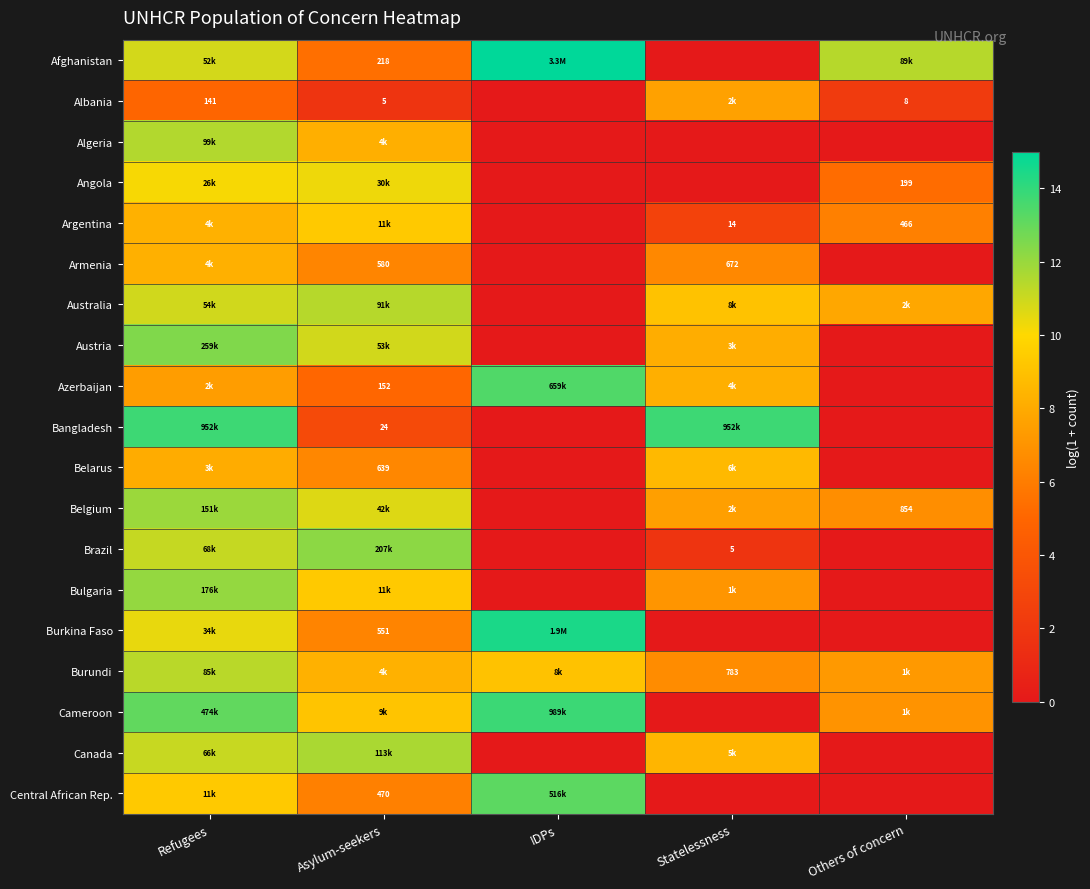

At which category is the sum across all series the highest?

Refugees